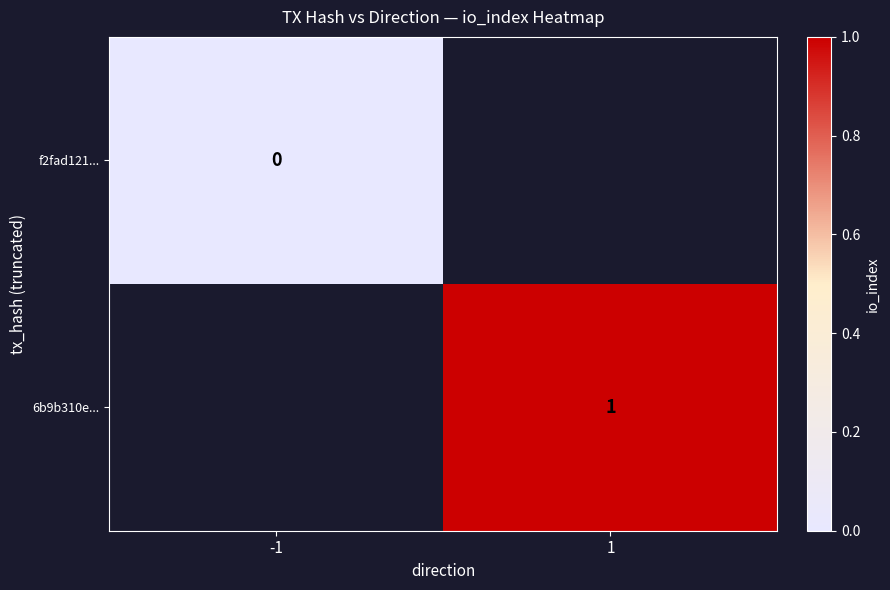

Is the value of f2fad121... at -1 greater than the value of 6b9b310e... at 1?

No